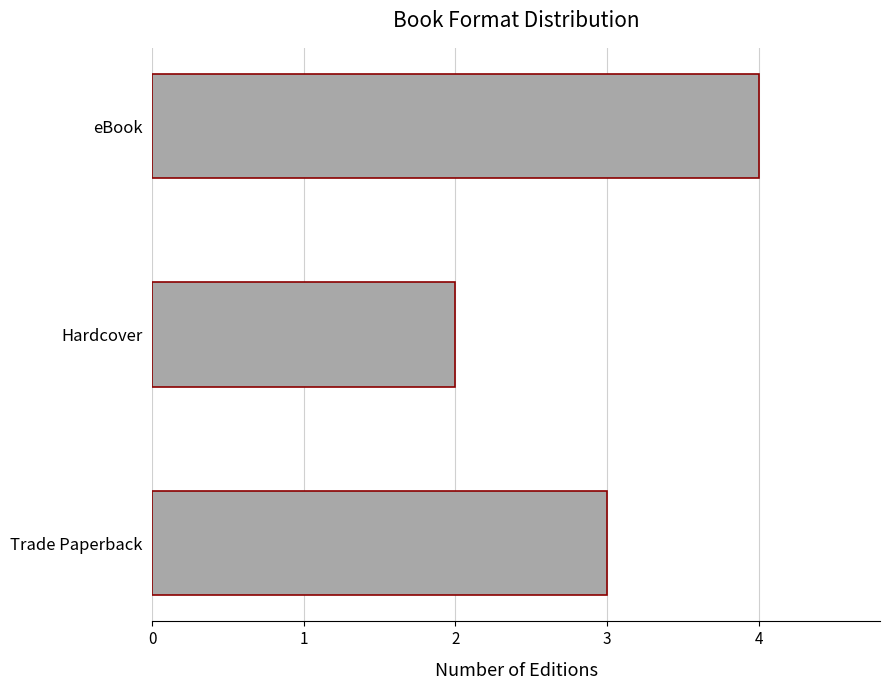

What is the minimum value shown in the chart?

2